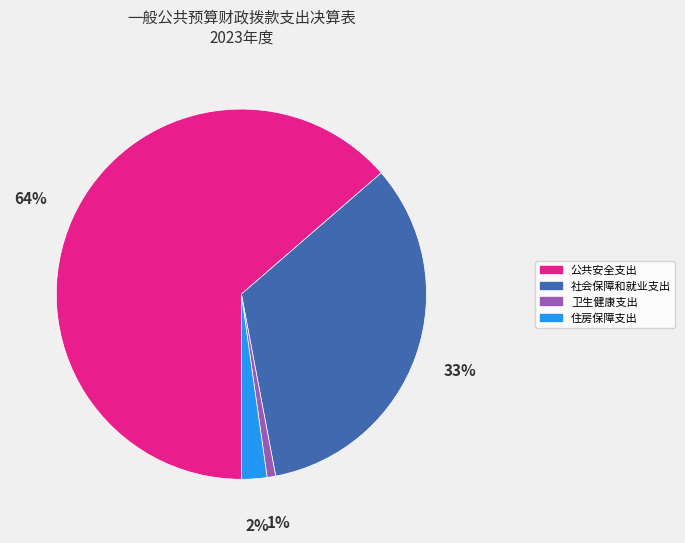

To the nearest percent, what is the difference between the largest and smallest slice percentages?

63%